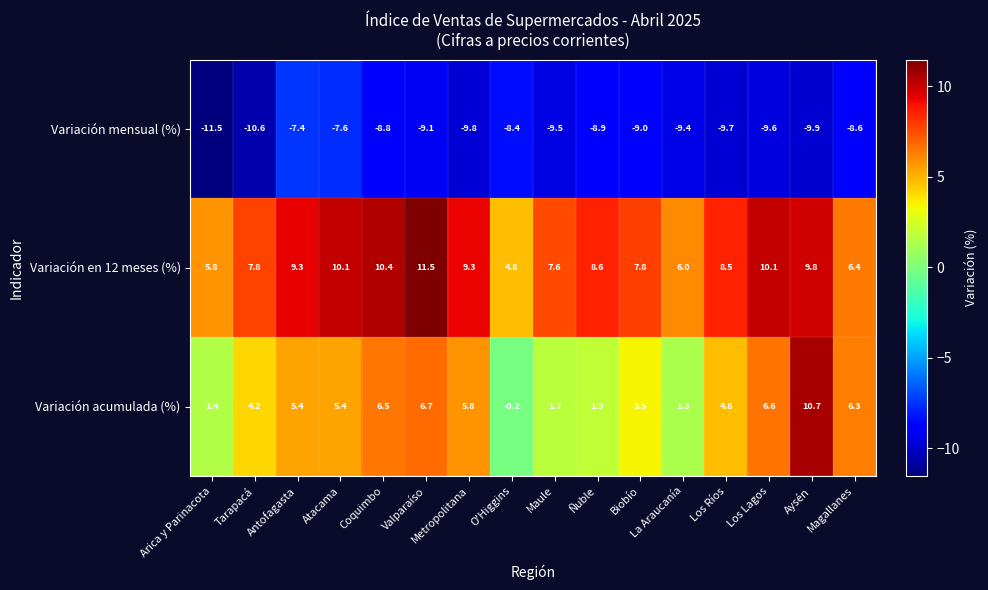

At how many categories does at least one series exceed 7?

12